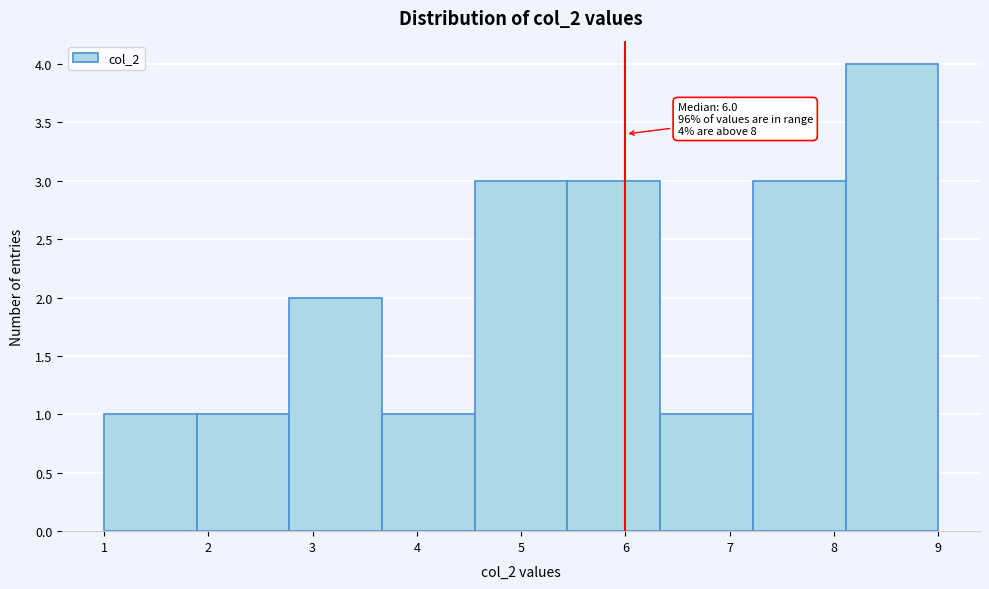

Which range on the x-axis has the tallest bar?

8.1 to 9.0